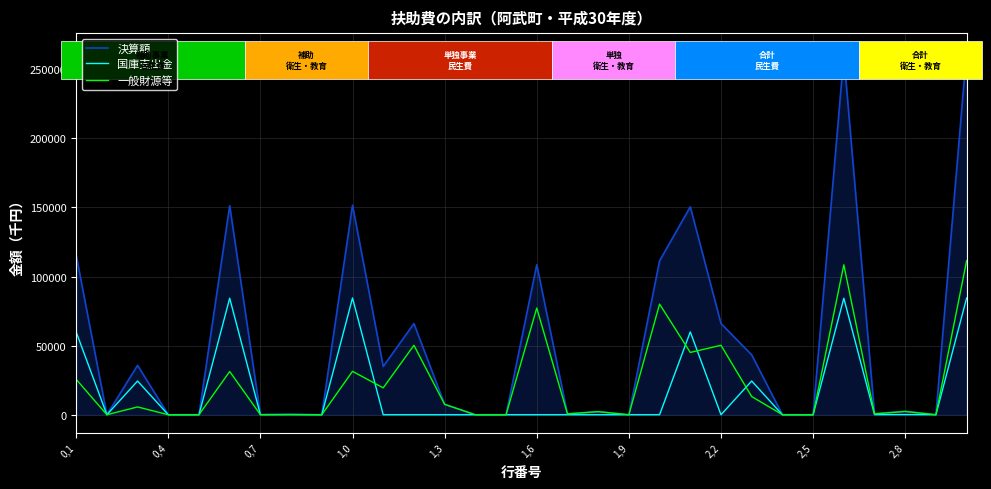

What is the maximum value shown in the chart?

262958